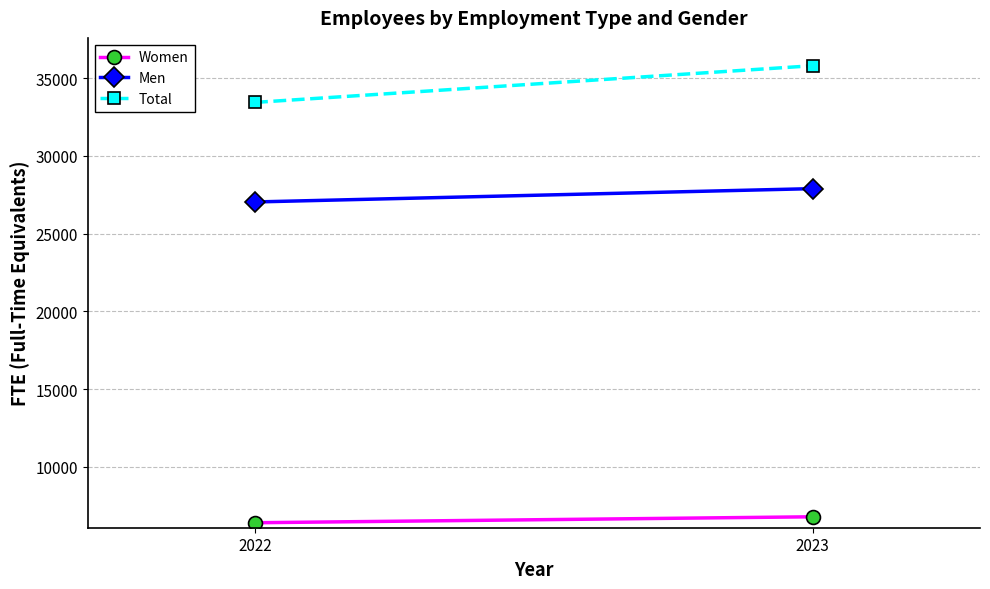

Reading left to right, transcribe all the data shown in this chart.

Women: 2022=6402	2023=6785
Men: 2022=27033	2023=27890
Total: 2022=33435	2023=35795